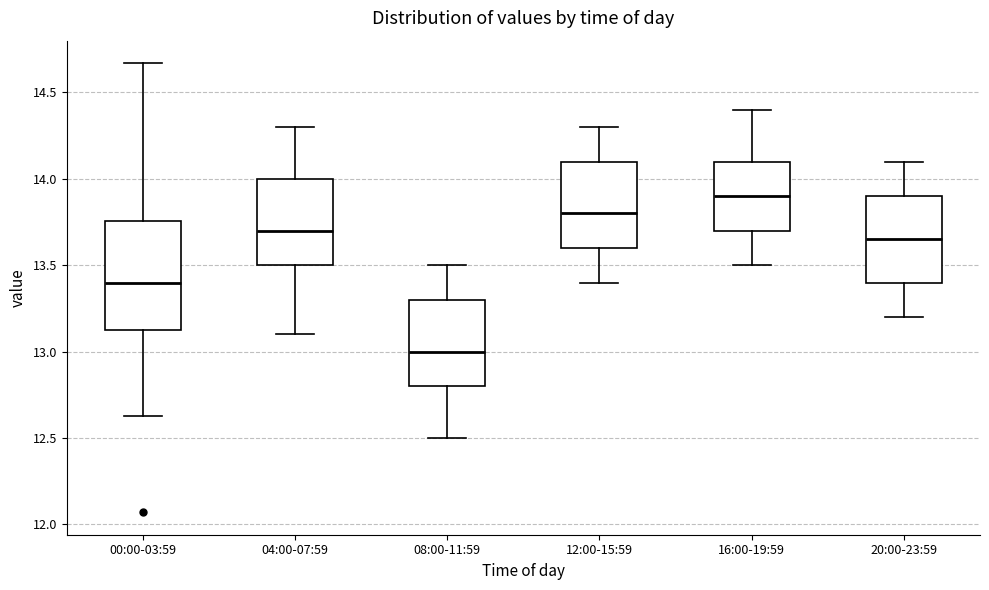

Reading left to right, transcribe this box plot: for each box, give where its median line is, the range the box spans, and where its two whiskers end, as read against the y-axis. The values are not printed on the chart, so give them approximately, as read against the axis.

00:00-03:59: median 13.40, box 13.10 to 13.75, whiskers 12.65 to 14.65
04:00-07:59: median 13.70, box 13.50 to 14.00, whiskers 13.10 to 14.30
08:00-11:59: median 13.00, box 12.80 to 13.30, whiskers 12.50 to 13.50
12:00-15:59: median 13.80, box 13.60 to 14.10, whiskers 13.40 to 14.30
16:00-19:59: median 13.90, box 13.70 to 14.10, whiskers 13.50 to 14.40
20:00-23:59: median 13.65, box 13.40 to 13.90, whiskers 13.20 to 14.10